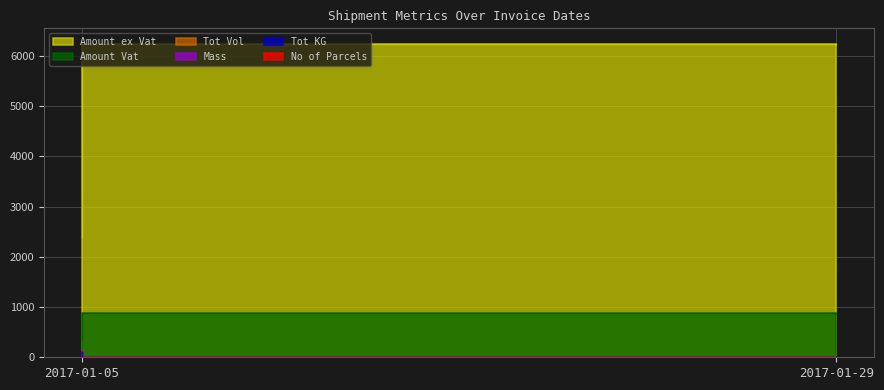

How many lines are shown in the chart?

6